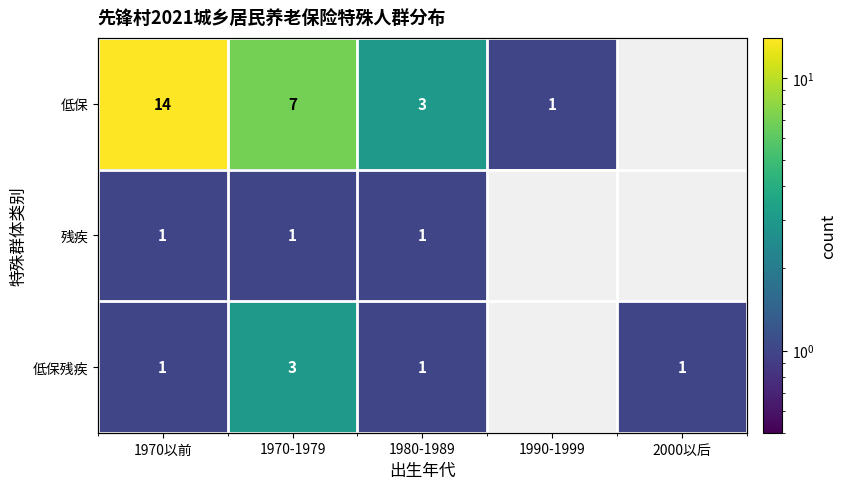

The value of 低保残疾 at 1970-1979 is 3. True or false?

True